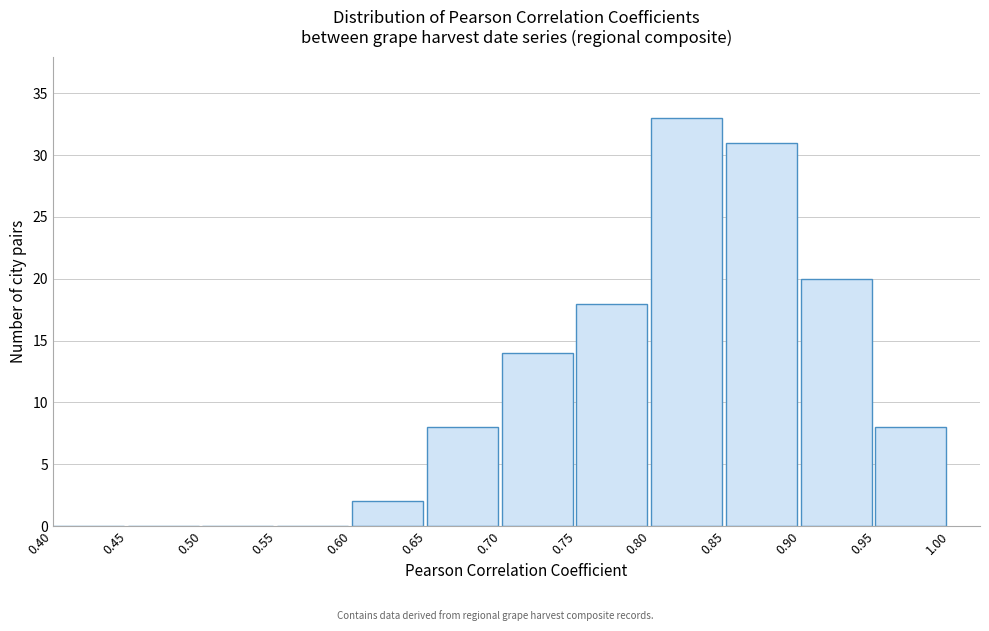

Reading left to right, transcribe this chart: for each bar, give the range it covers on the x-axis and its height. The values are not printed on the chart, so give them approximately, as read against the axis.

0.40 to 0.45: 0
0.45 to 0.50: 0
0.50 to 0.55: 0
0.55 to 0.60: 0
0.60 to 0.65: 2
0.65 to 0.70: 8
0.70 to 0.75: 14
0.75 to 0.80: 18
0.80 to 0.85: 33
0.85 to 0.90: 31
0.90 to 0.95: 20
0.95 to 1.00: 8